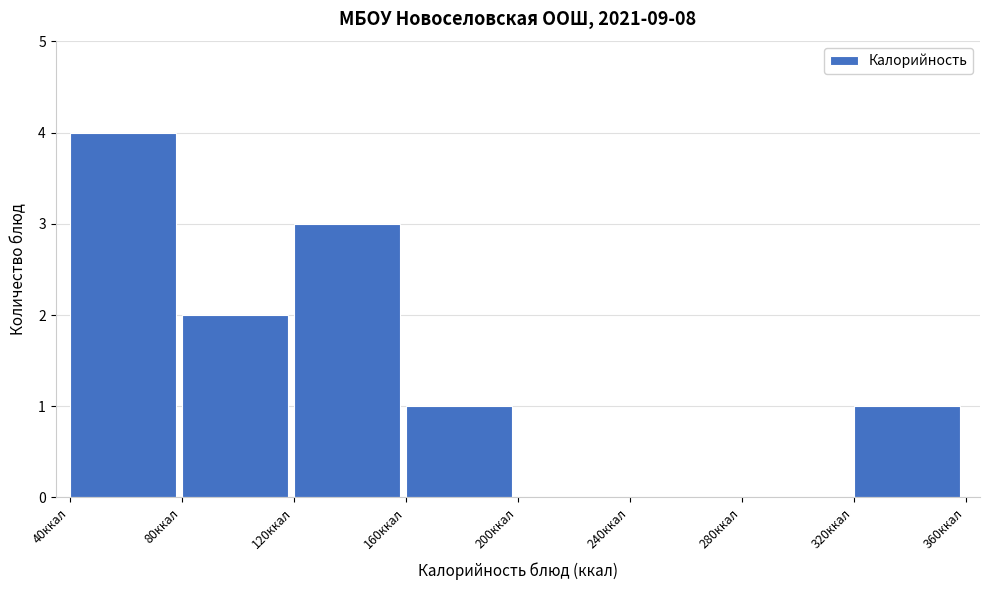

Reading left to right, transcribe this chart: for each bar, give the range it covers on the x-axis and its height. The values are not printed on the chart, so give them approximately, as read against the axis.

40 to 80: 4
80 to 120: 2
120 to 160: 3
160 to 200: 1
200 to 240: 0
240 to 280: 0
280 to 320: 0
320 to 360: 1